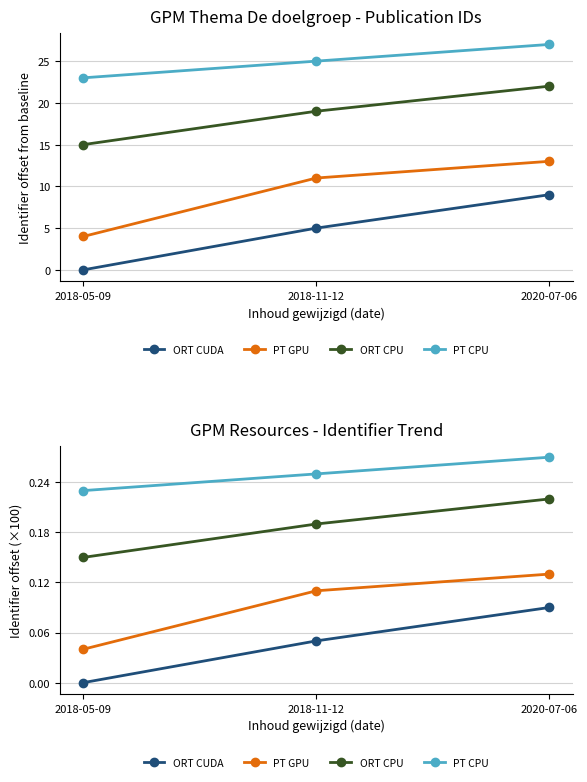

True or false: ORT CPU has a value of 0.1 at 2020-07-06.

False